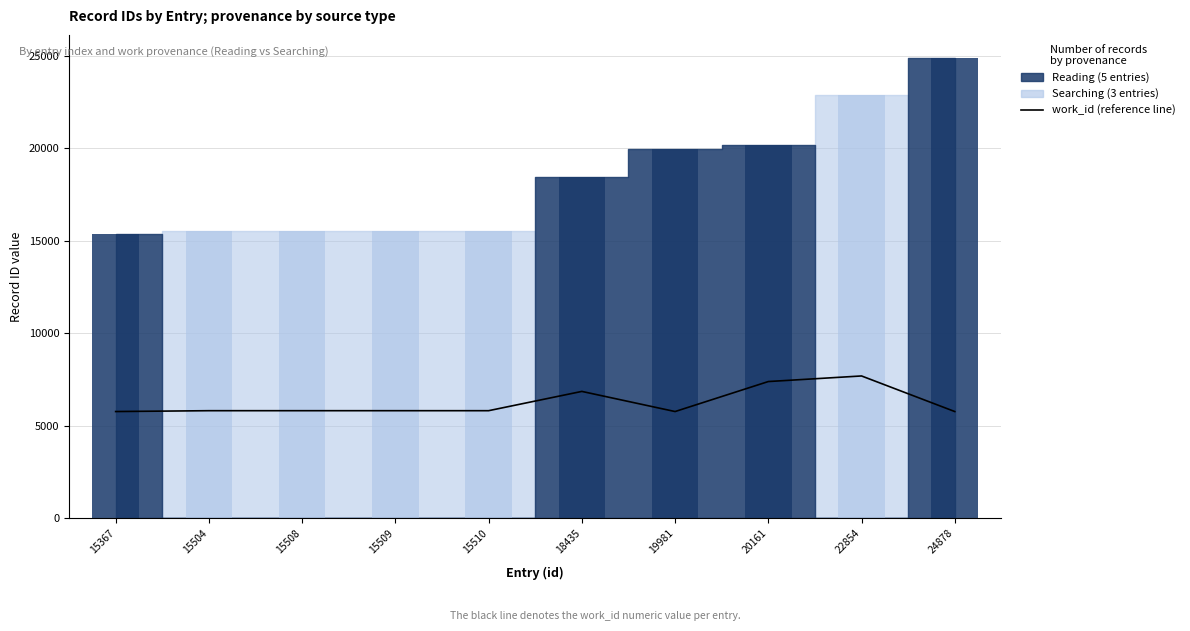

Count the number of categories in the chart.

10